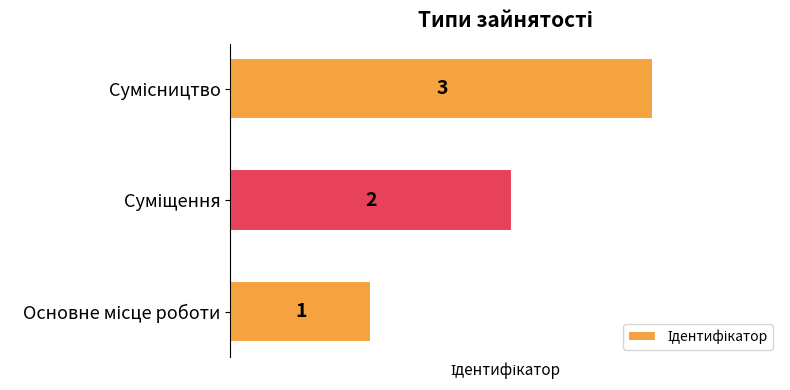

What is the maximum value shown in the chart?

3